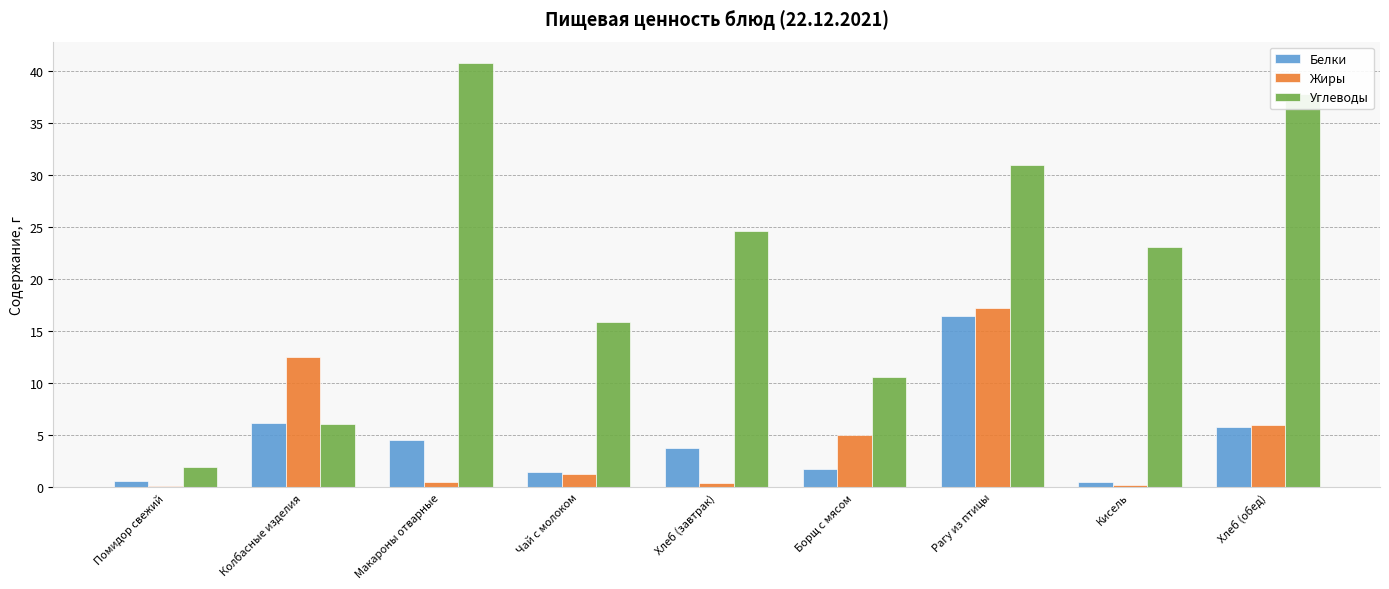

What are all the series names shown in the legend?

Белки, Жиры, Углеводы